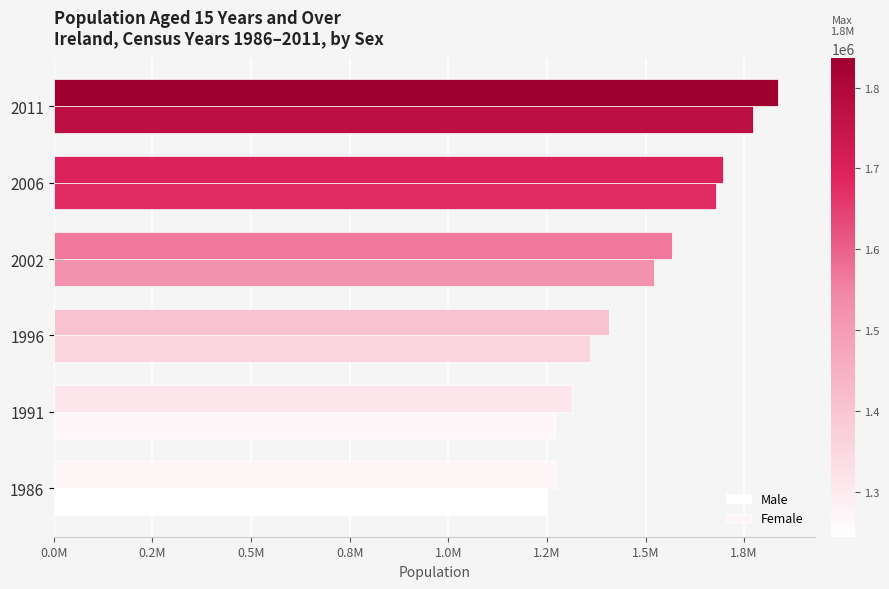

What is the average value of the Male series?

1474194